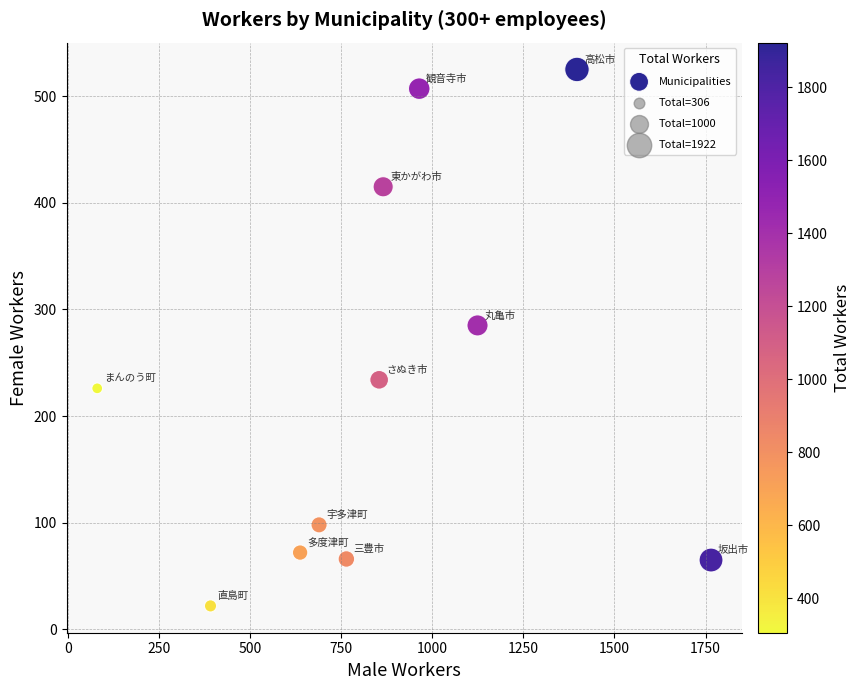

What is the range of Y values (max minus min)?

503